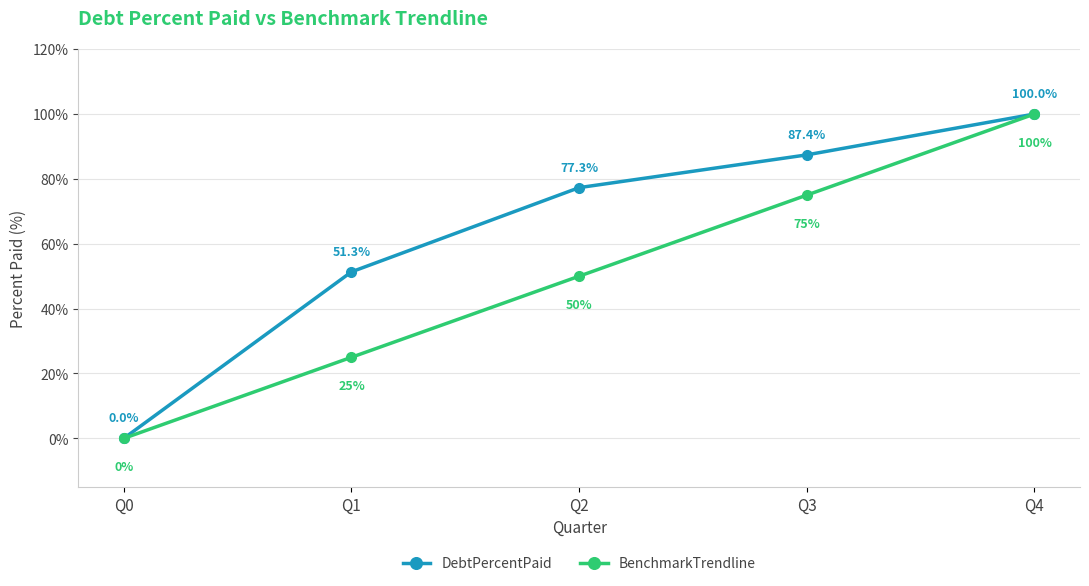

Where does the DebtPercentPaid series first go above 77?

Q2